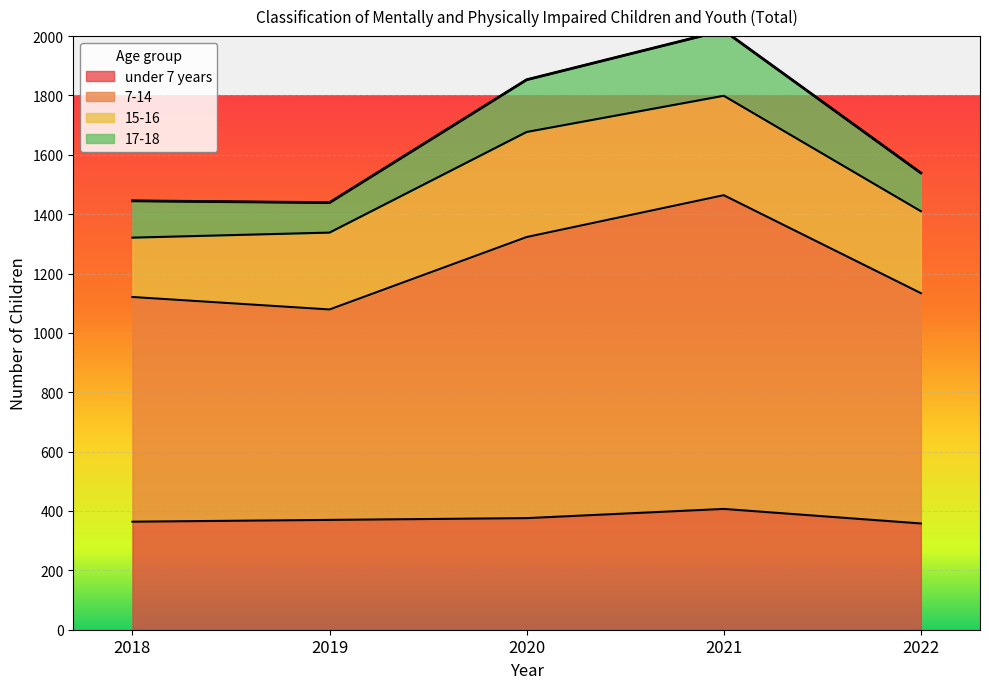

List the labels in order of 7-14 value, largest first.

2021, 2020, 2022, 2018, 2019